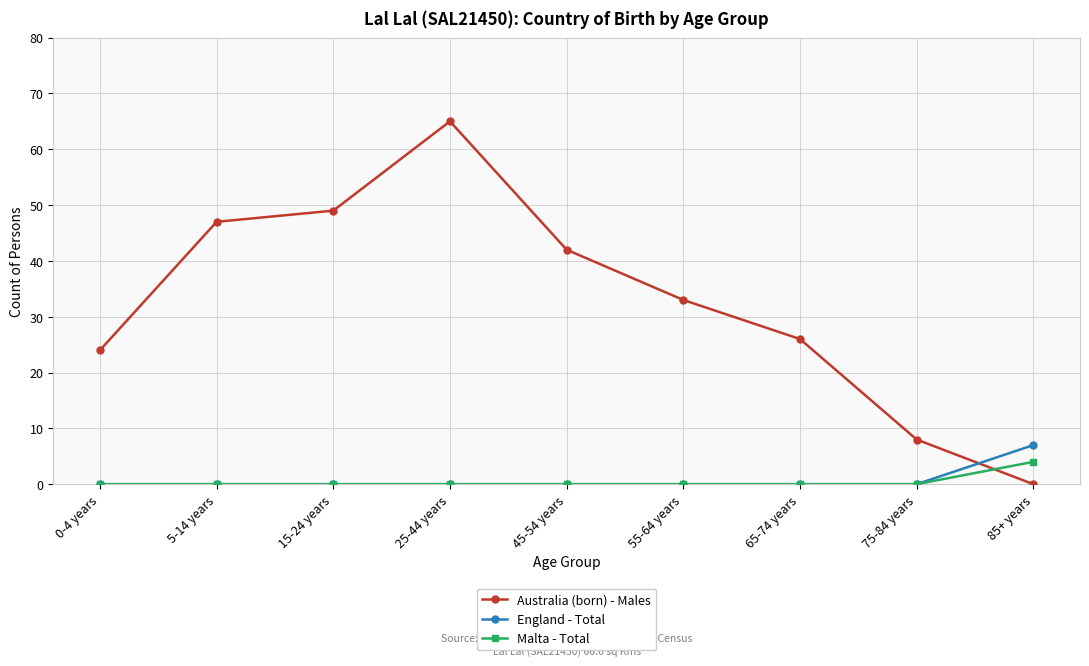

What is the label of the 9th point from the left?

85+ years